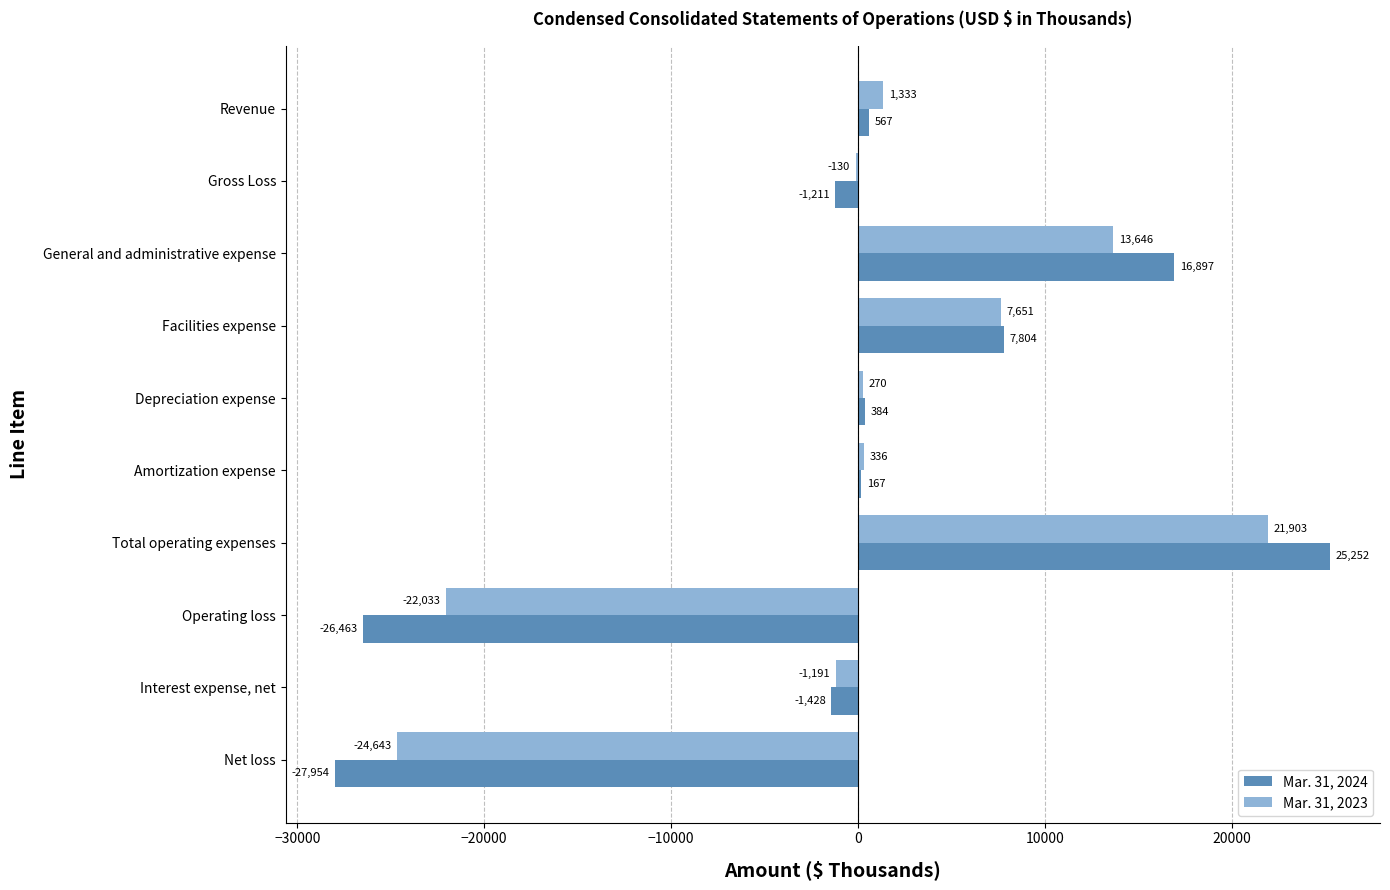

True or false: Mar. 31, 2023 has a value of 21903 at Total operating expenses.

True